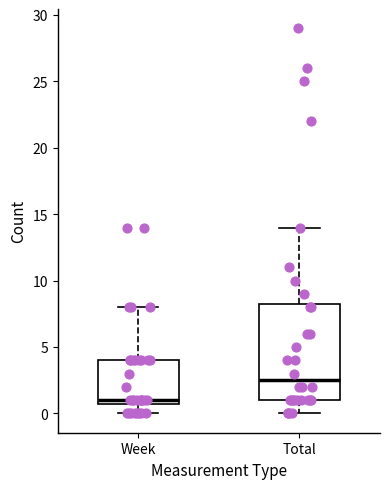

Reading left to right, transcribe this box plot: for each box, give where its median line is, the range the box spans, and where its two whiskers end, as read against the y-axis. The values are not printed on the chart, so give them approximately, as read against the axis.

Week: median 1.0 (just above the box's lower edge), box 1.0 to 4.0, whiskers 0.0 to 8.0
Total: median 2.5, box 1.0 to 8.5, whiskers 0.0 to 14.0